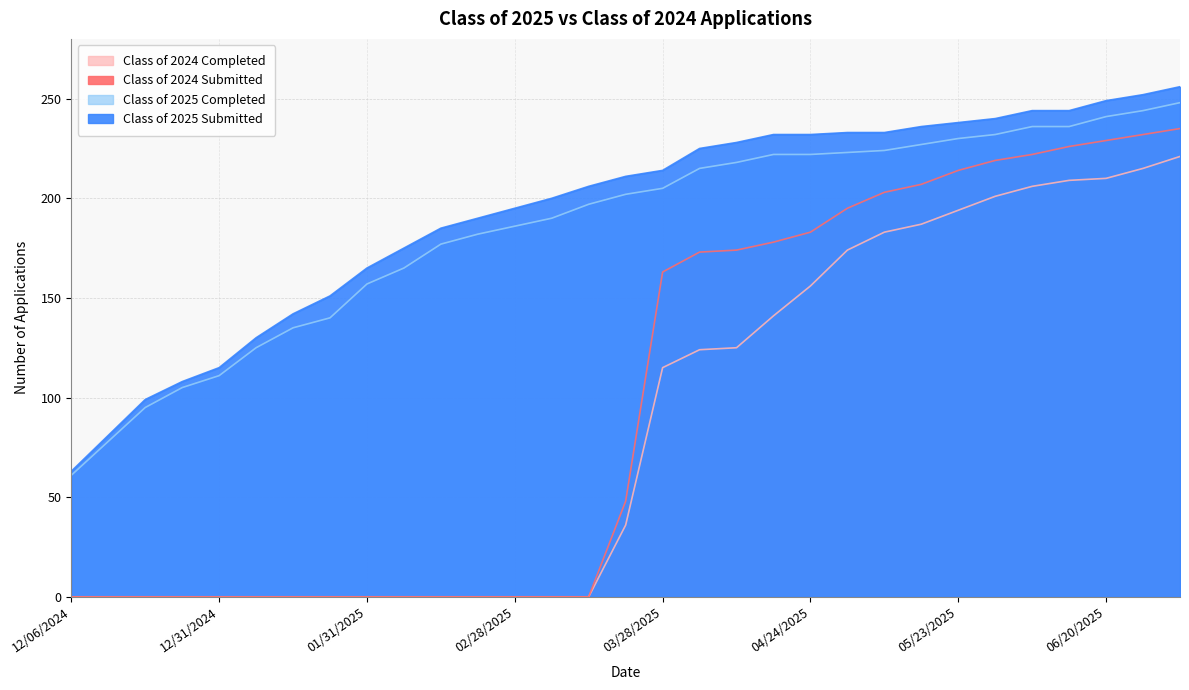

The value of Class of 2024 Completed at 05/30/2025 is 201. True or false?

True